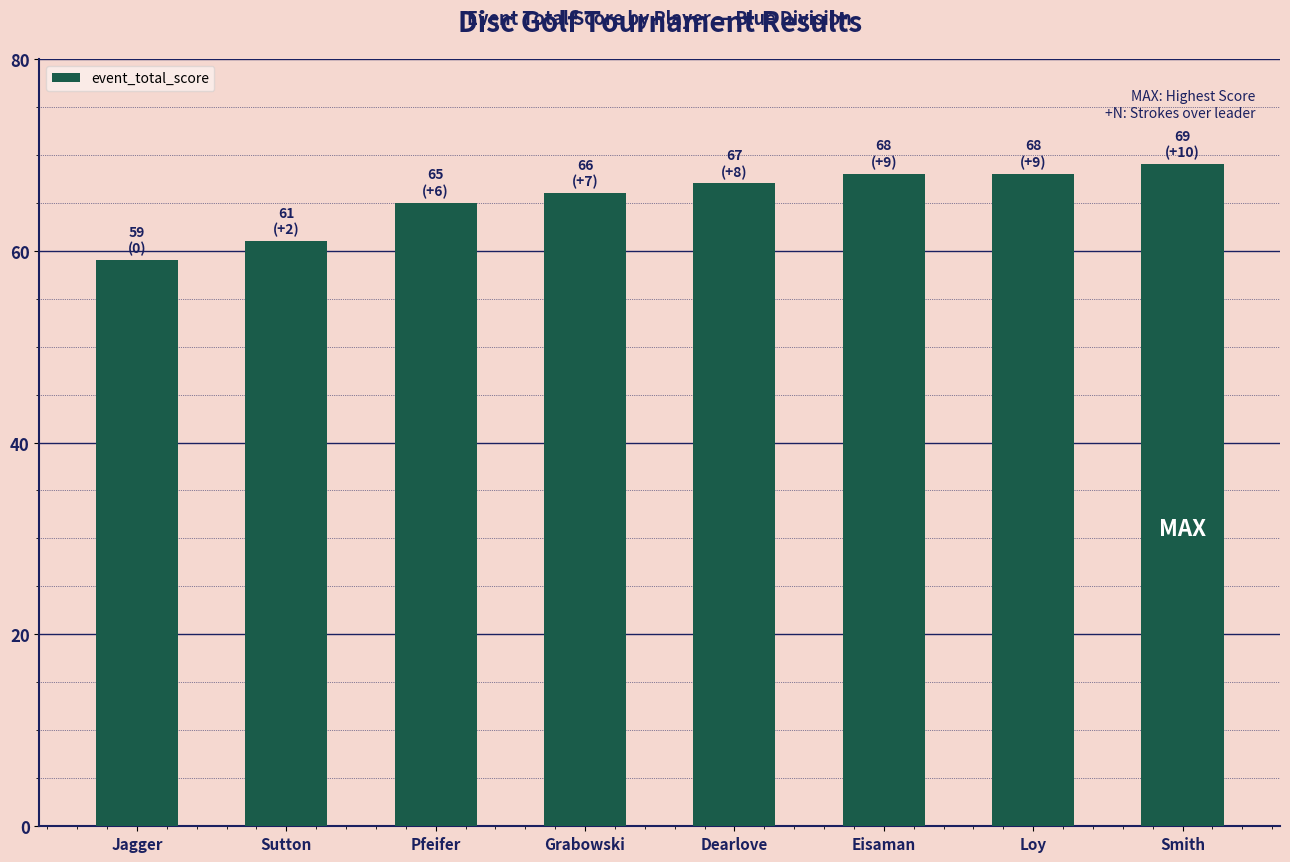

True or false: the data shows 67 at Dearlove.

True